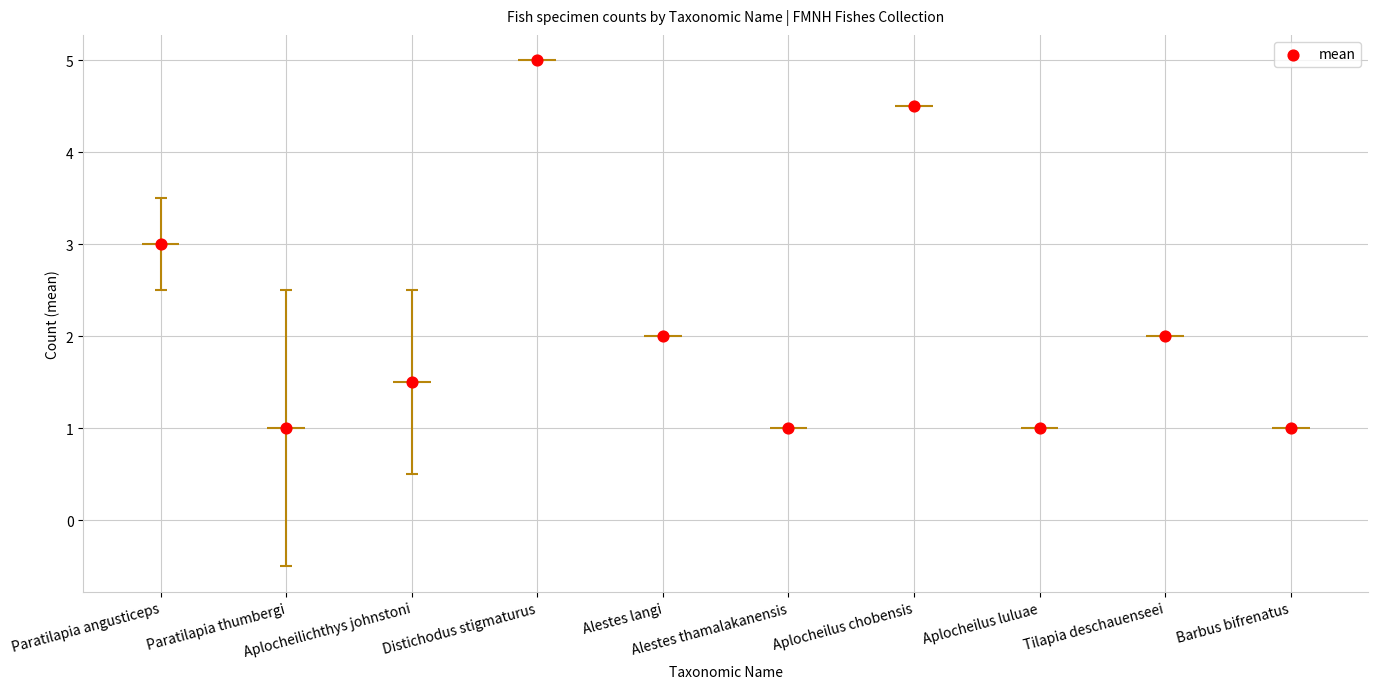

What is the change in value from Aplocheilus chobensis to Aplocheilus luluae?

-3.5